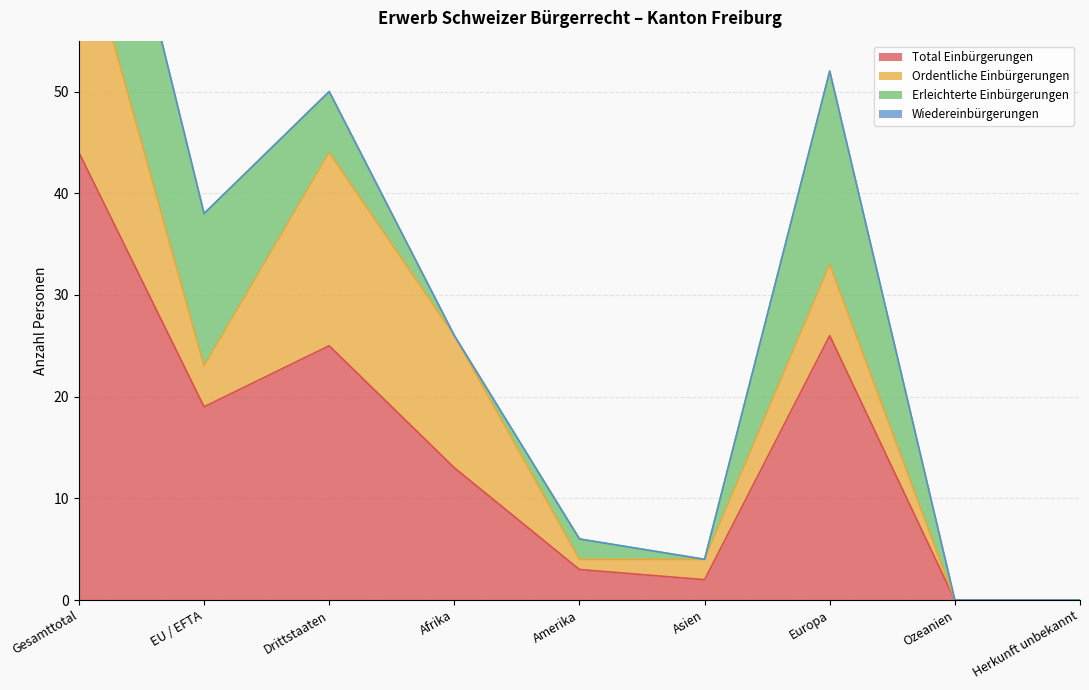

Reading left to right, transcribe all the data shown in this chart.

Total Einbürgerungen: 44	19	25	13	3	2	26	0	0
Ordentliche Einbürgerungen: 23	4	19	13	1	2	7	0	0
Erleichterte Einbürgerungen: 21	15	6	0	2	0	19	0	0
Wiedereinbürgerungen: 0	0	0	0	0	0	0	0	0